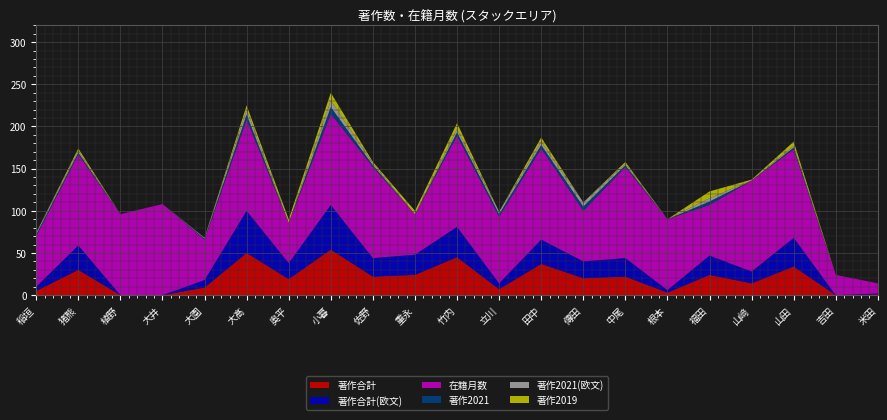

Reading left to right, extract all data points from this chart.

著作合計: 稲垣=5	猪熊=30	植野=0	大井=0	大園=9	大髙=50	奥平=19	小暮=54	佐野=22	重永=24	竹内=45	立川=7	田中=37	傳田=20	中尾=22	根本=3	福田=24	山﨑=14	山田=34	吉田=0	米田=1
著作合計(欧文): 稲垣=5	猪熊=29	植野=0	大井=0	大園=9	大髙=50	奥平=19	小暮=53	佐野=22	重永=24	竹内=36	立川=7	田中=29	傳田=20	中尾=22	根本=3	福田=23	山﨑=14	山田=34	吉田=0	米田=1
在籍月数: 稲垣=60	猪熊=108	植野=96	大井=108	大園=48	大髙=108	奥平=48	小暮=108	佐野=108	重永=48	竹内=108	立川=79	田中=108	傳田=60	中尾=108	根本=84	福田=60	山﨑=108	山田=105	吉田=24	米田=12
著作2021: 稲垣=2	猪熊=2	植野=0	大井=0	大園=1	大髙=6	奥平=0	小暮=8	佐野=2	重永=0	竹内=4	立川=3	田中=4	傳田=5	中尾=2	根本=0	福田=4	山﨑=0	山田=2	吉田=0	米田=0
著作2021(欧文): 稲垣=2	猪熊=2	植野=0	大井=0	大園=1	大髙=6	奥平=0	小暮=8	佐野=2	重永=0	竹内=4	立川=3	田中=4	傳田=5	中尾=2	根本=0	福田=4	山﨑=0	山田=2	吉田=0	米田=0
著作2019: 稲垣=0	猪熊=3	植野=0	大井=0	大園=0	大髙=5	奥平=4	小暮=9	佐野=2	重永=4	竹内=7	立川=0	田中=5	傳田=0	中尾=2	根本=0	福田=8	山﨑=1	山田=5	吉田=0	米田=0